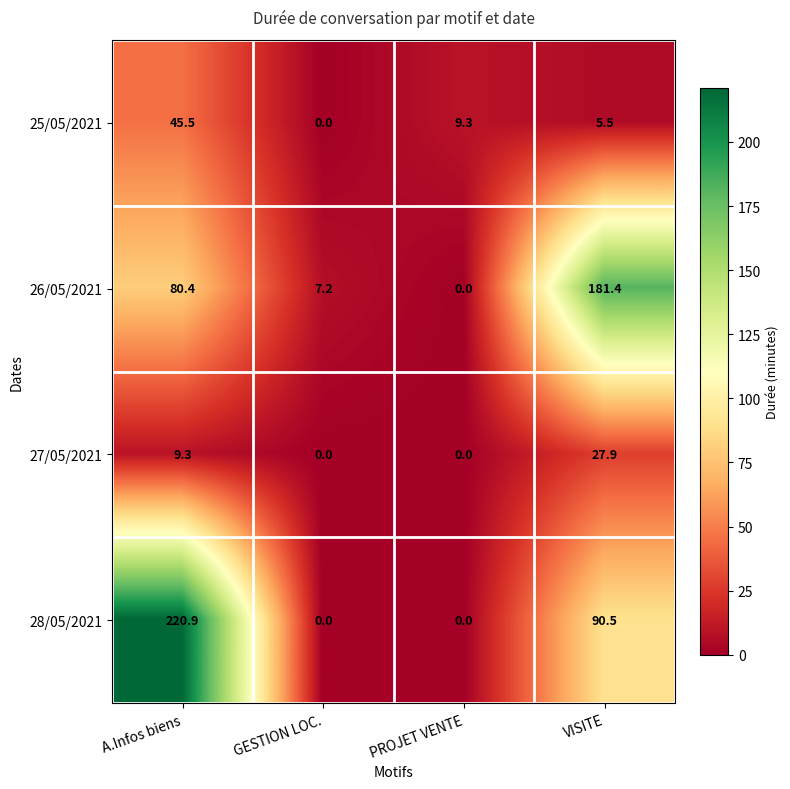

Reading right to left, list all the values displayed in this chart.

25/05/2021: VISITE=5.5	PROJET VENTE=9.3	GESTION LOC.=0.0	A.Infos biens=45.5
26/05/2021: VISITE=181.4	PROJET VENTE=0.0	GESTION LOC.=7.2	A.Infos biens=80.4
27/05/2021: VISITE=27.9	PROJET VENTE=0.0	GESTION LOC.=0.0	A.Infos biens=9.3
28/05/2021: VISITE=90.5	PROJET VENTE=0.0	GESTION LOC.=0.0	A.Infos biens=220.9